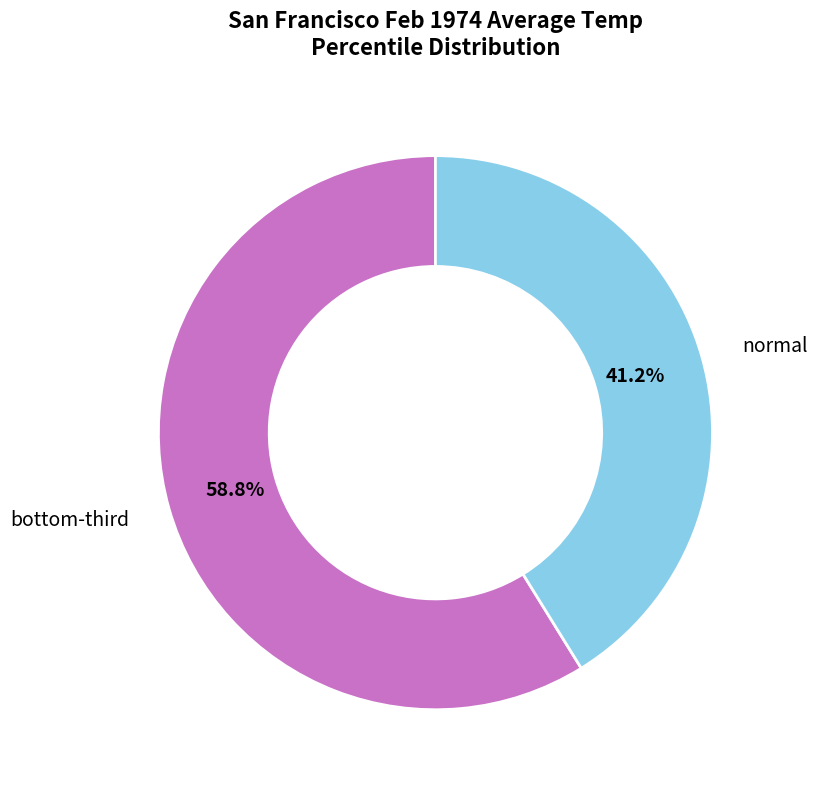

Which category has the biggest portion of the pie?

bottom-third